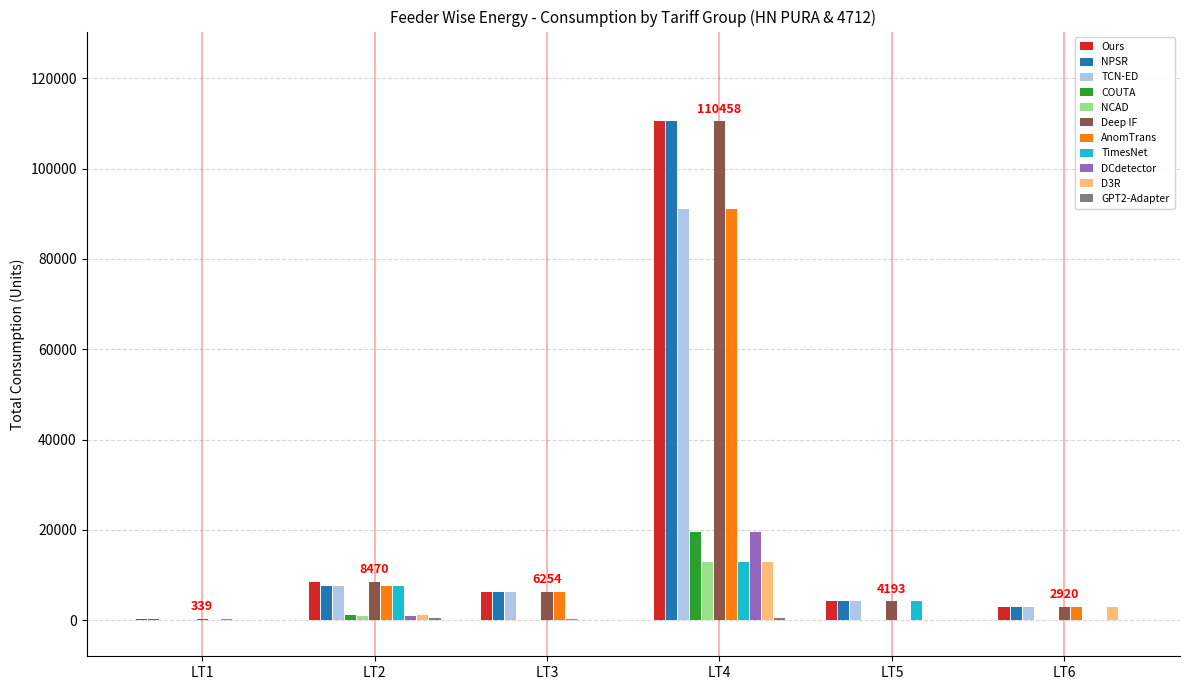

Does the chart contain stacked bars?

No